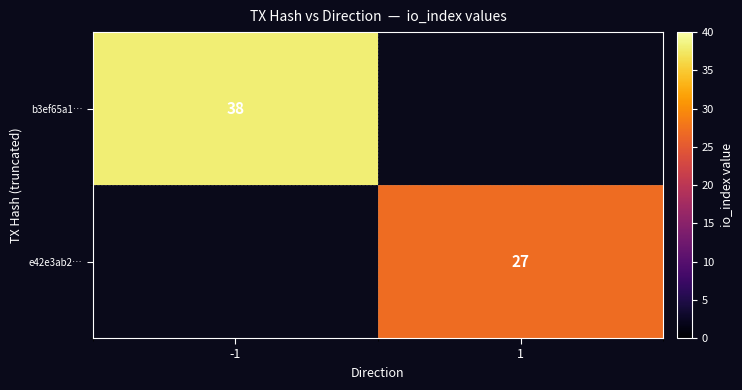

At which category is the sum across all series the highest?

-1